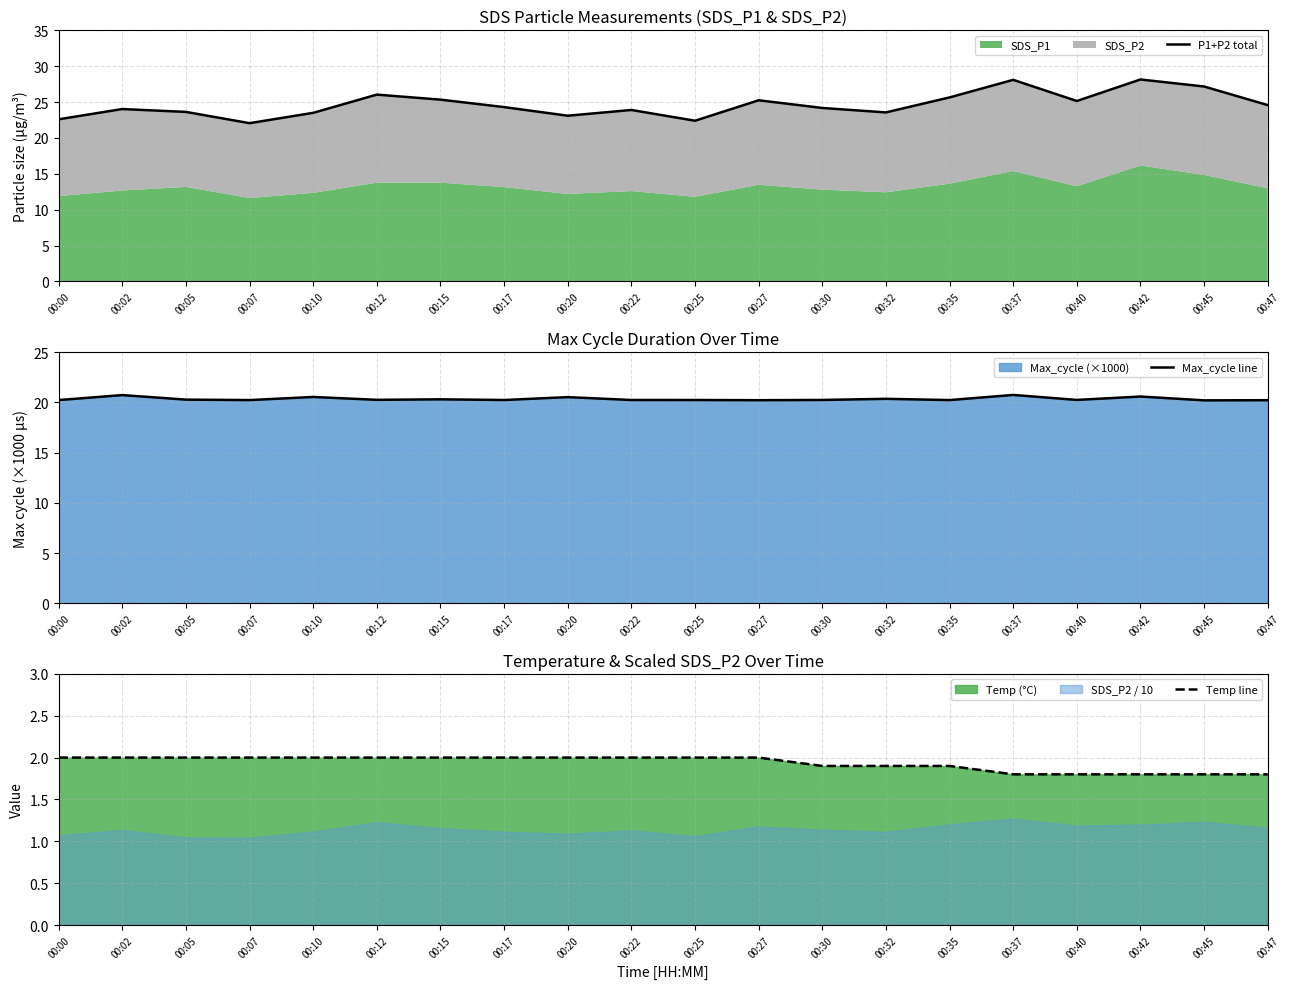

What is the average value of the Temp line series?

1.9